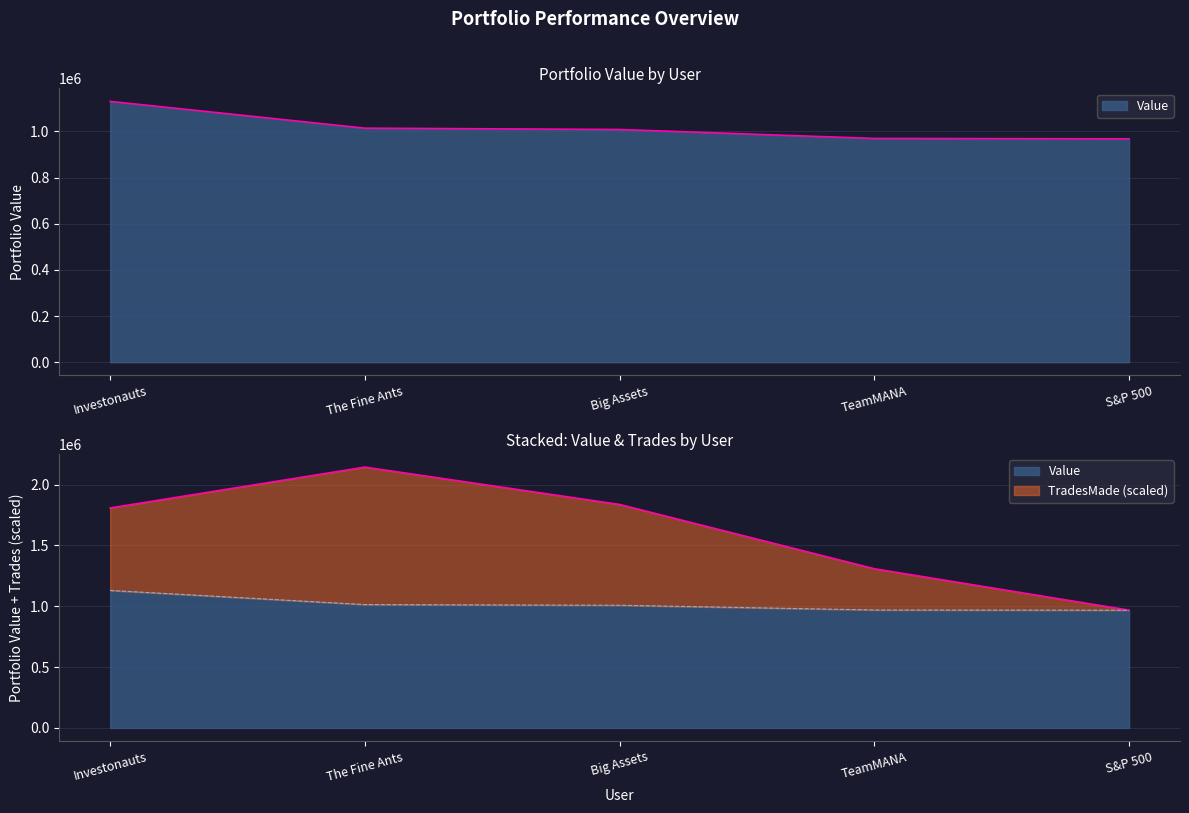

What is the value of the Value point at the 5th from the left?

967630.4